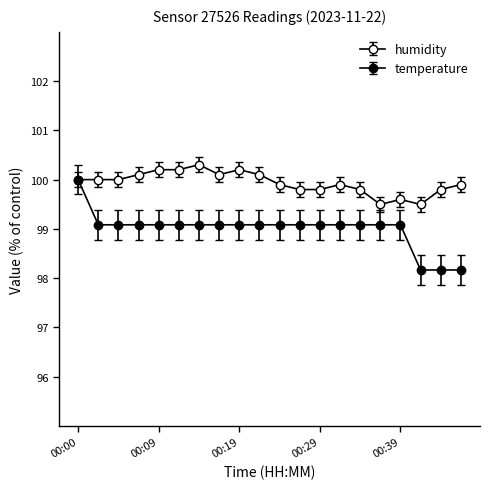

List the labels in order of temperature value, largest first.

00:00, 00:02, 00:05, 00:07, 00:09, 00:12, 00:14, 00:17, 00:19, 00:22, 00:24, 00:27, 00:29, 00:32, 00:34, 00:36, 00:39, 00:41, 00:44, 00:46